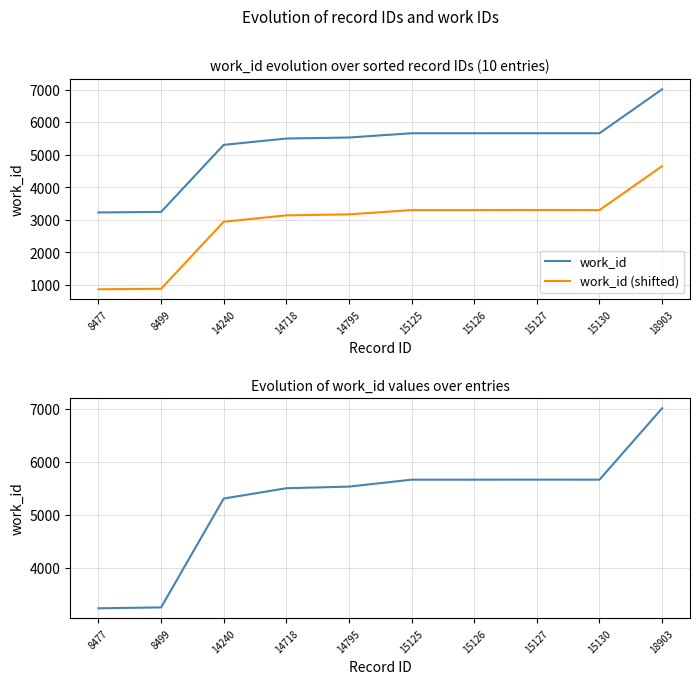

How many values in the work_id (shifted) series exceed 3300?

5